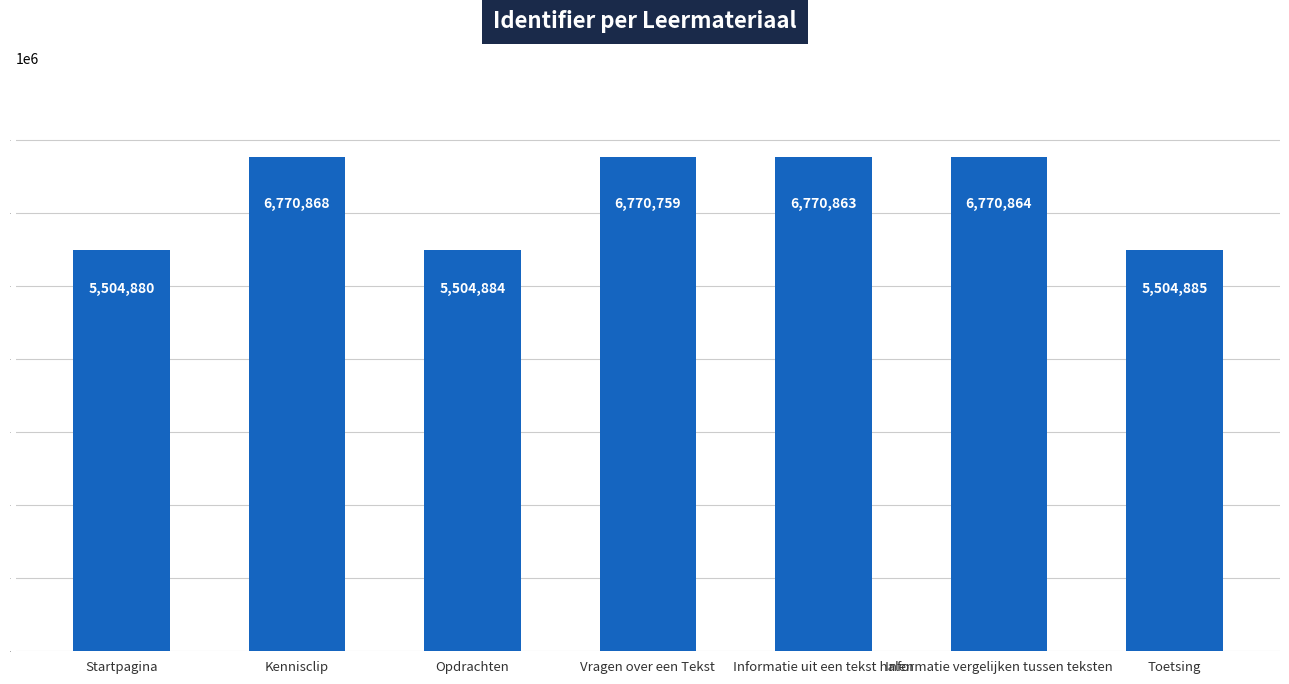

What is the change in value from Informatie uit een tekst halen to Informatie vergelijken tussen teksten?

+1